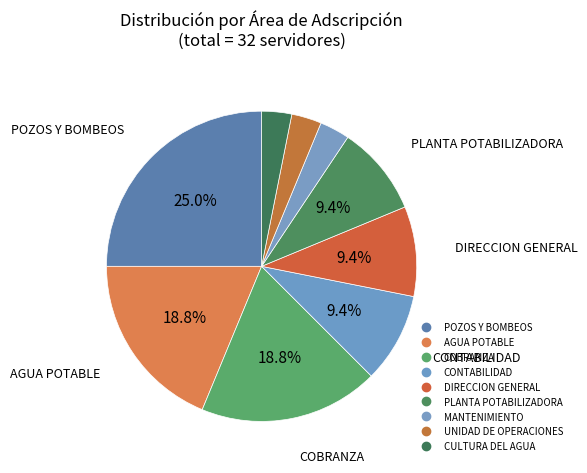

How many slices are in this pie chart?

9